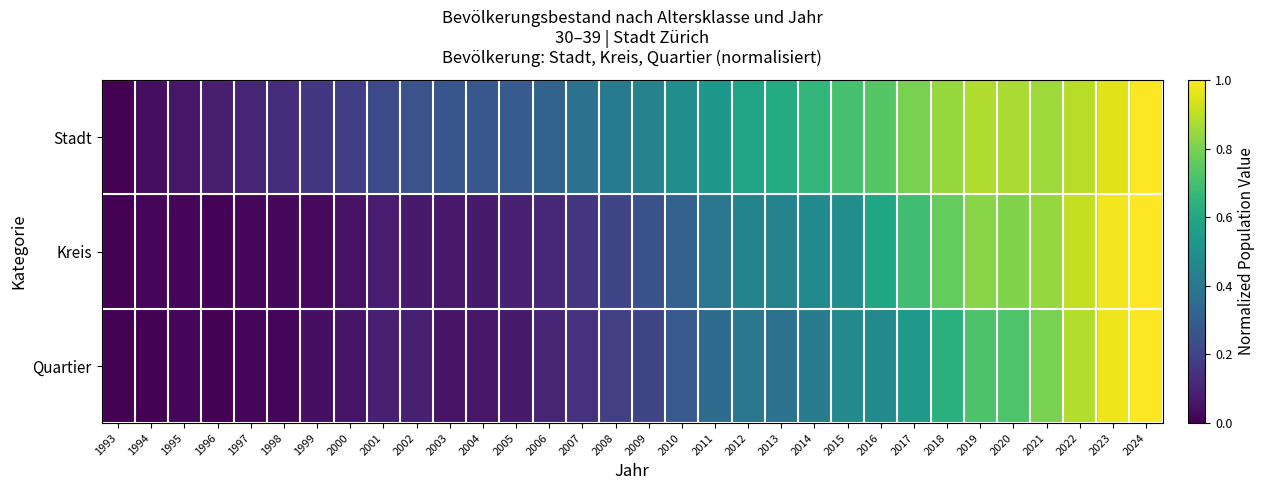

List the series in order of their peak value, highest first.

Stadt, Kreis, Quartier